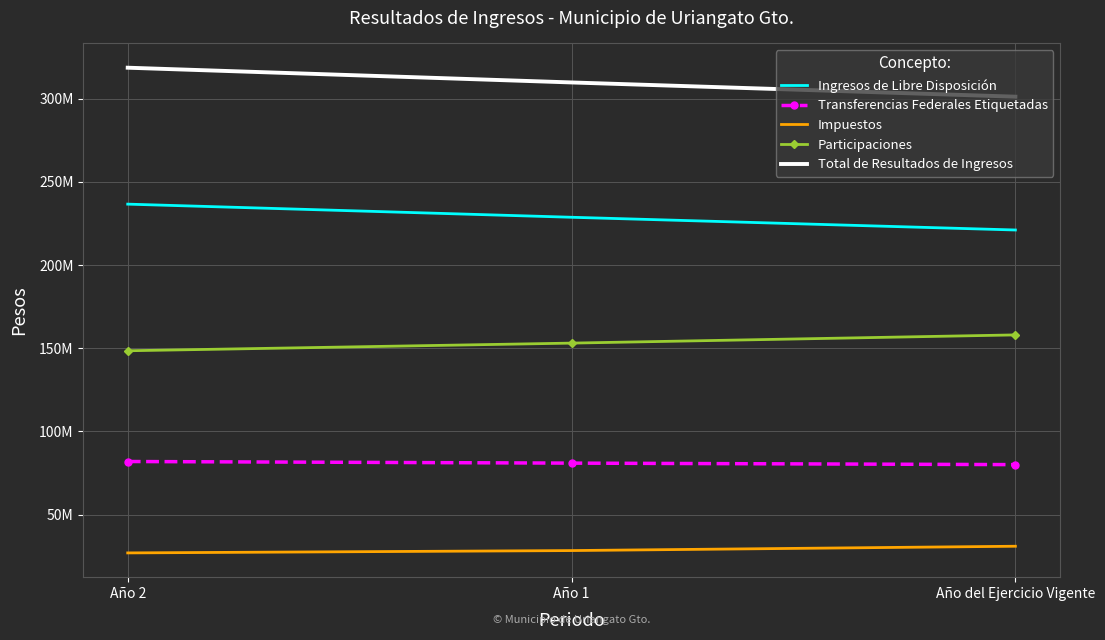

The Impuestos series shows 13932315.9 at Año 2. True or false?

False